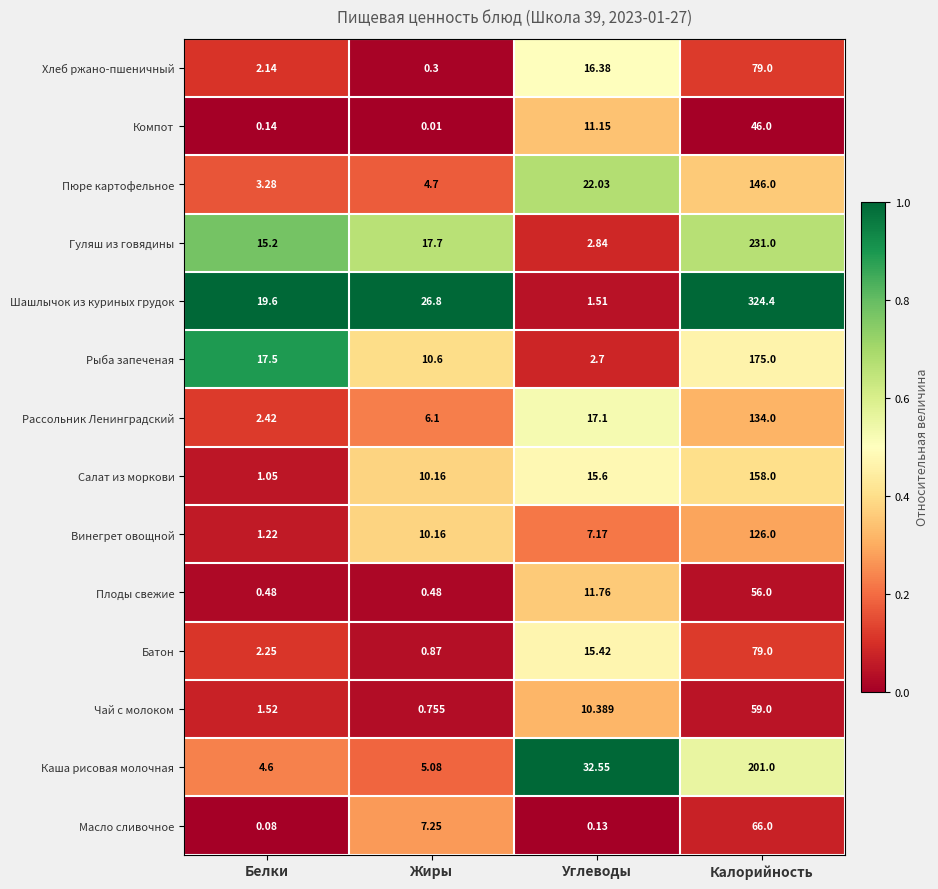

At which category is the sum across all series the highest?

Калорийность